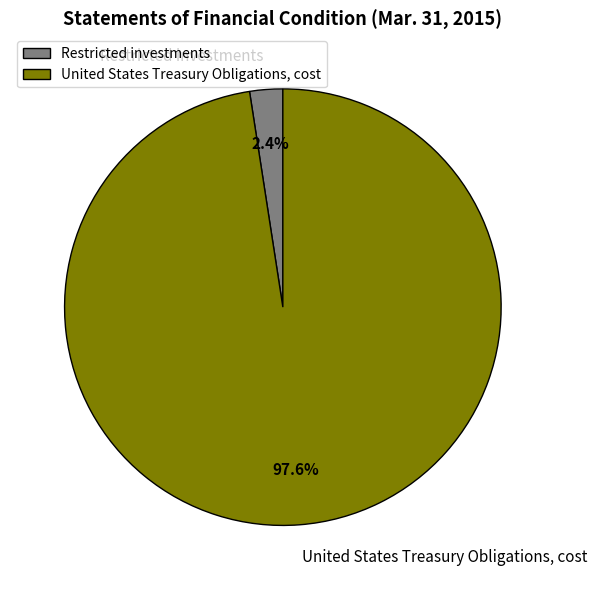

To the nearest percent, what is the average slice percentage?

50%